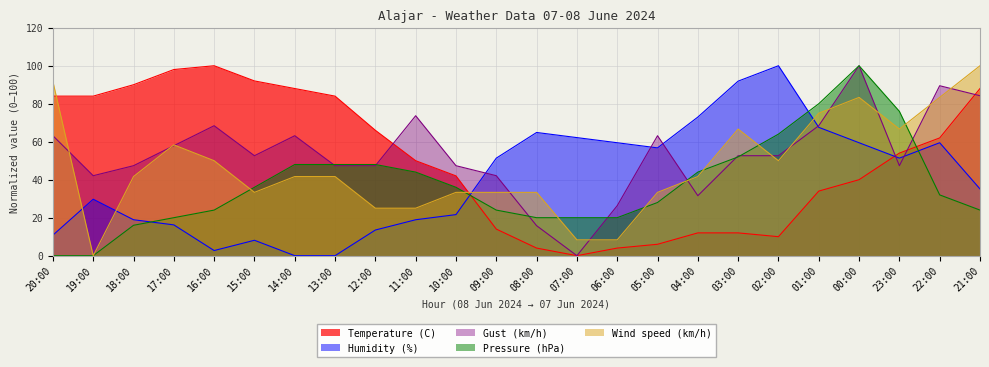

What is the greatest value displayed?

100.0